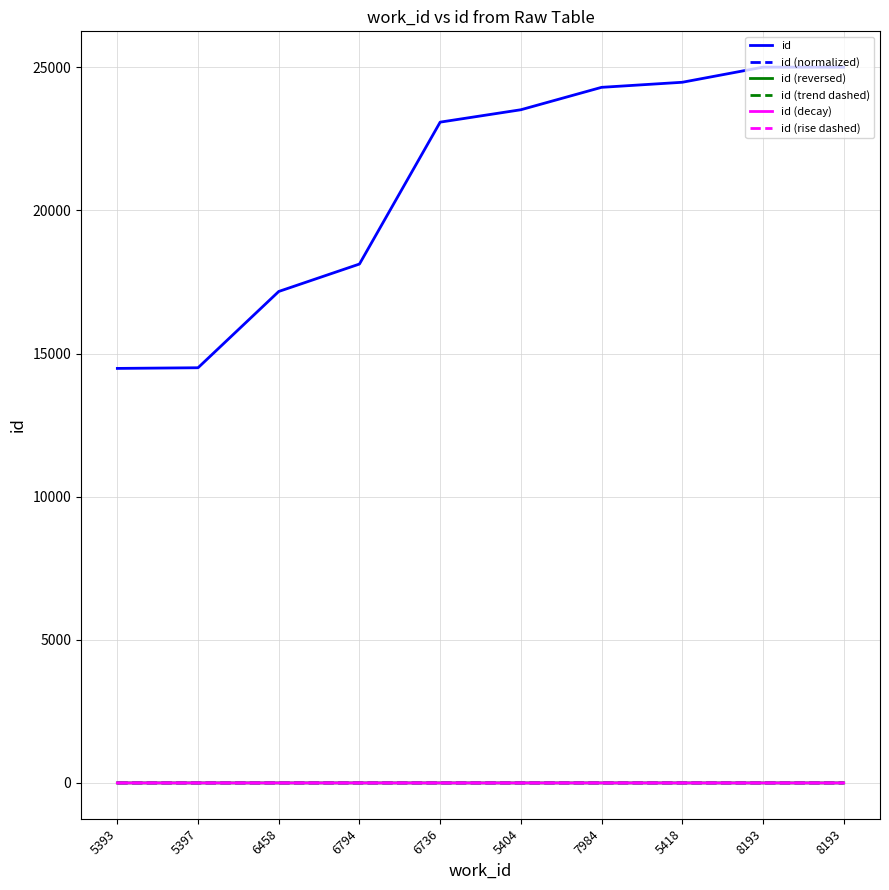

Rank the series by their maximum value, from lowest to highest.

id (rise dashed), id (trend dashed), id (normalized), id (reversed), id (decay), id